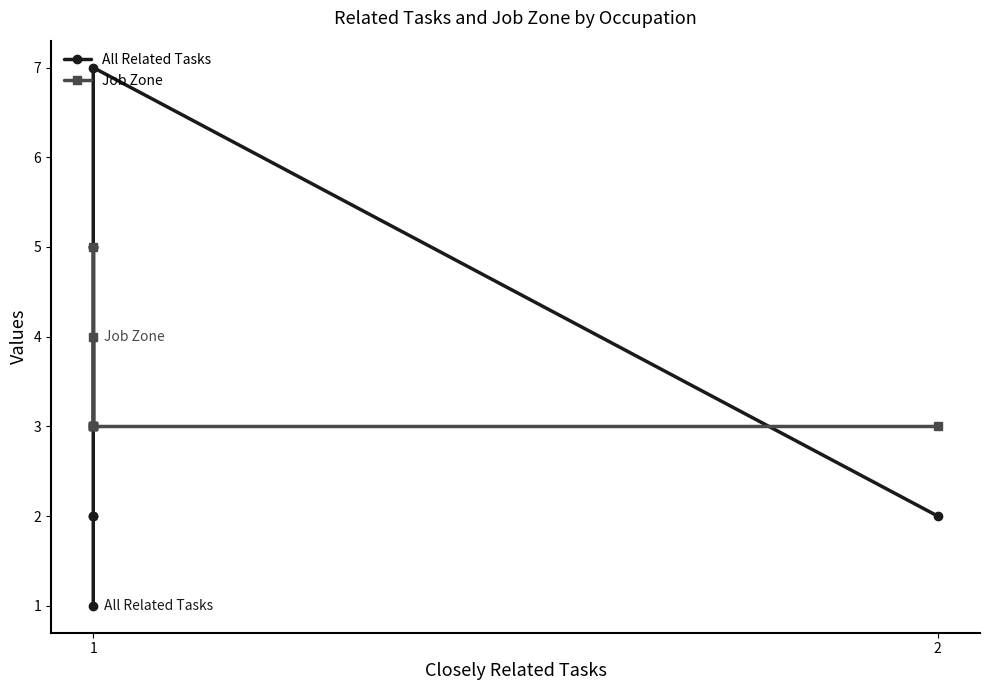

What is the maximum value shown in the chart?

7